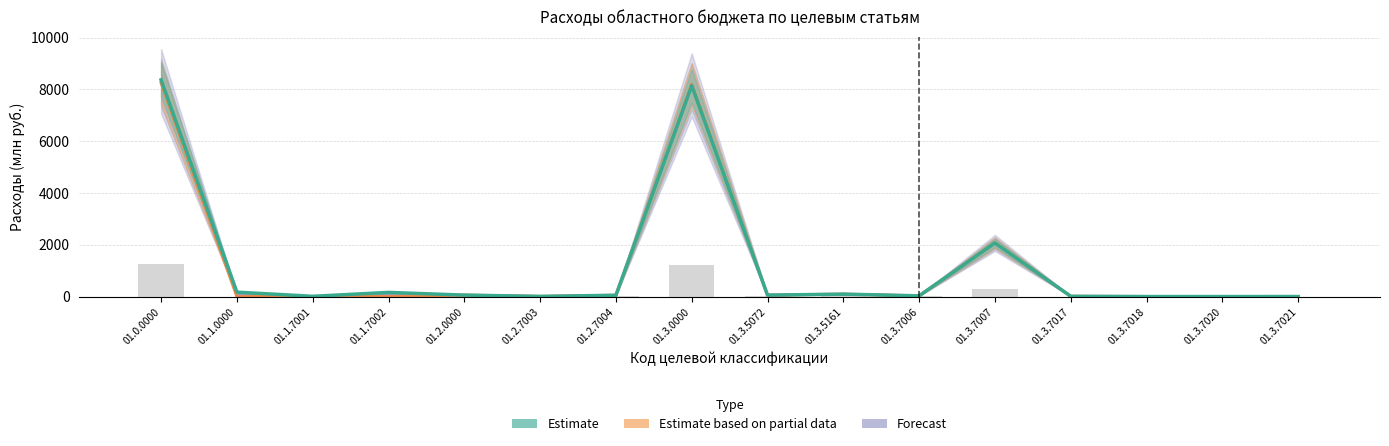

Rank the series by their average value, from highest to lowest.

Estimate, Forecast, Estimate based on partial data